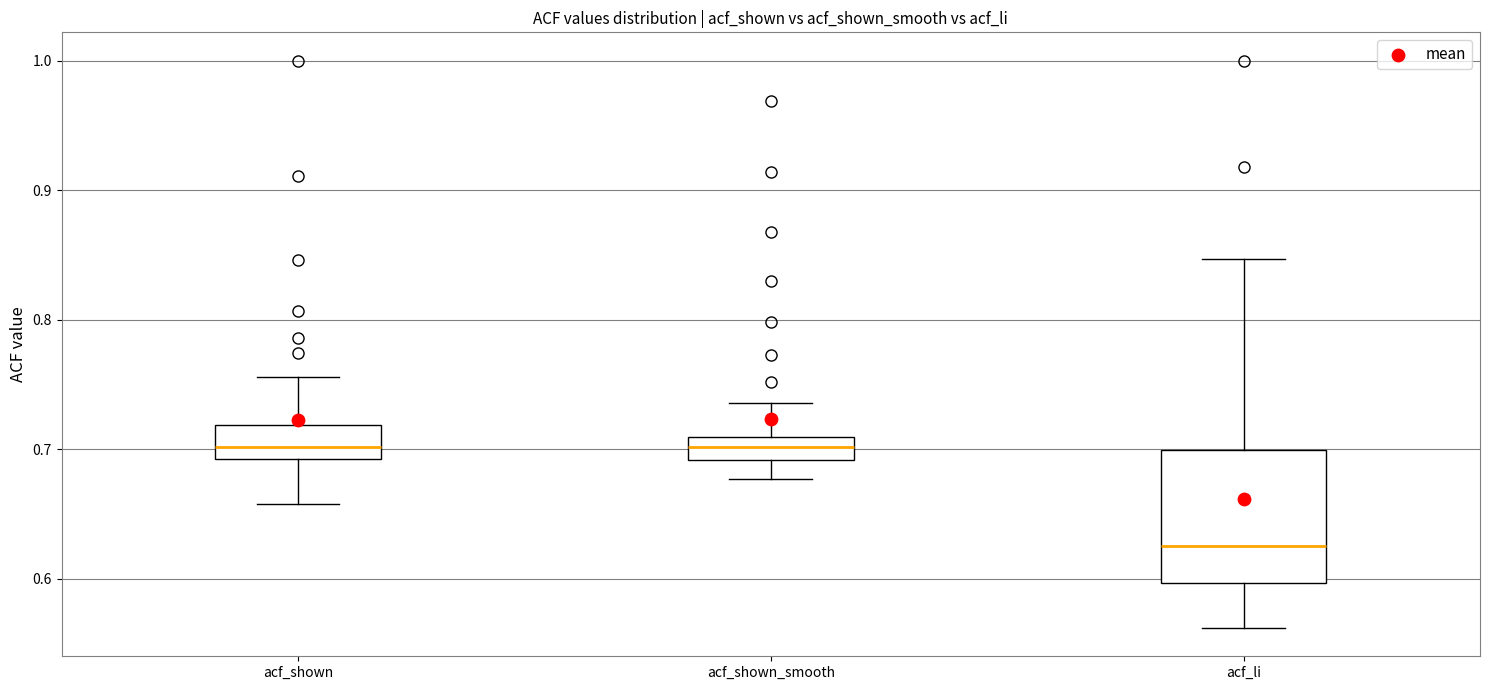

Reading left to right, transcribe this box plot: for each box, give where its median line is, the range the box spans, and where its two whiskers end, as read against the y-axis. The values are not printed on the chart, so give them approximately, as read against the axis.

acf_shown: median 0.70, box 0.69 to 0.72, whiskers 0.66 to 0.76
acf_shown_smooth: median 0.70, box 0.69 to 0.71, whiskers 0.68 to 0.74
acf_li: median 0.63, box 0.60 to 0.70, whiskers 0.56 to 0.85